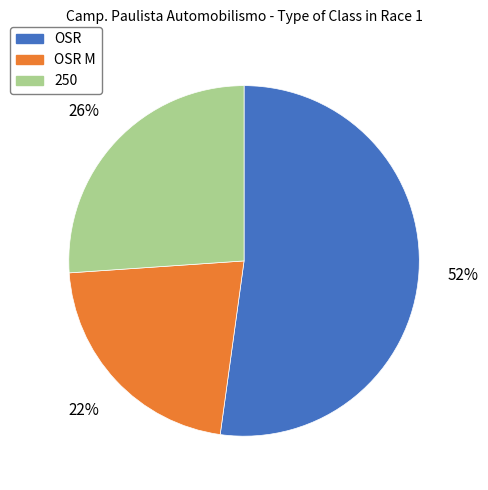

How many slices are in this pie chart?

3